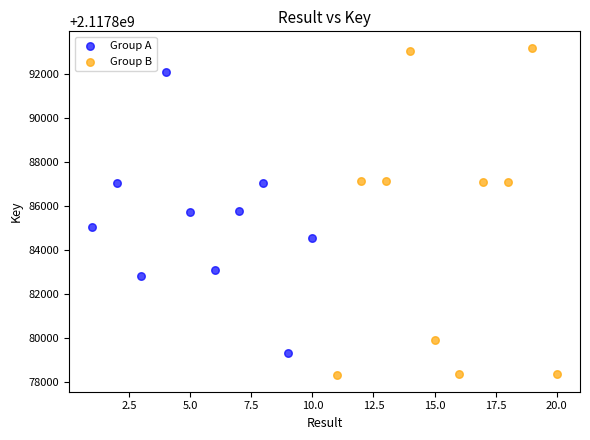

Which series reaches the maximum Y coordinate?

Group B